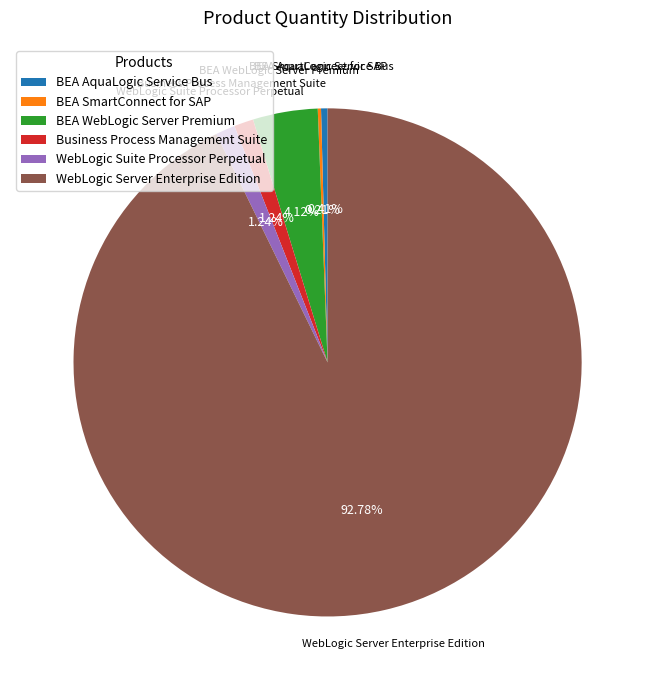

Do WebLogic Server Enterprise Edition and BEA WebLogic Server Premium together represent more than half of the pie?

Yes